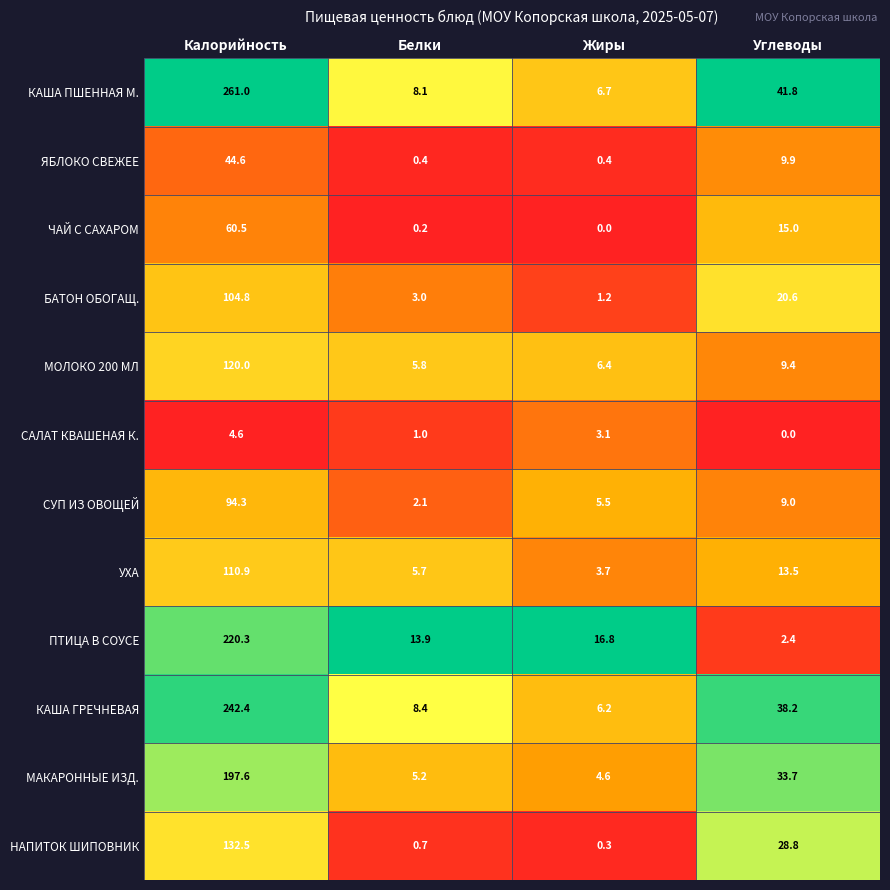

What is the total value across all series at Жиры?

54.9